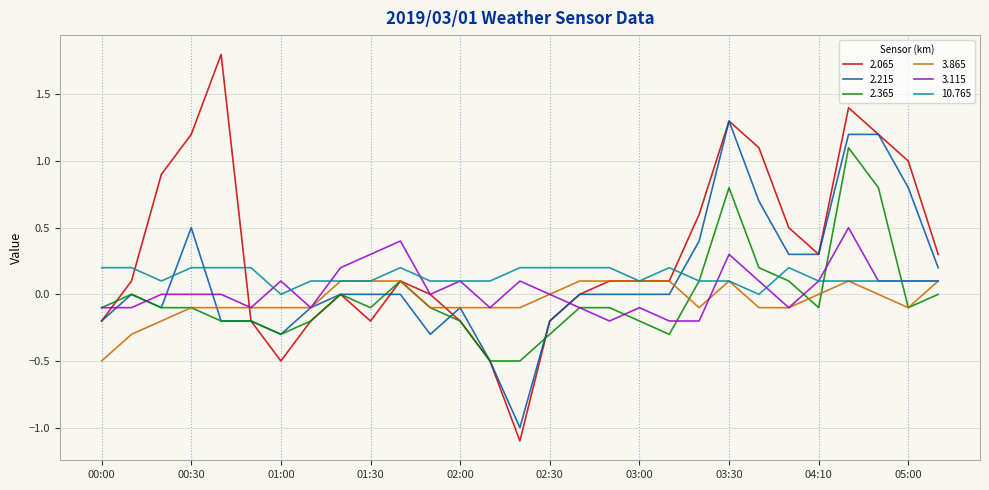

What is the maximum value shown in the chart?

1.8